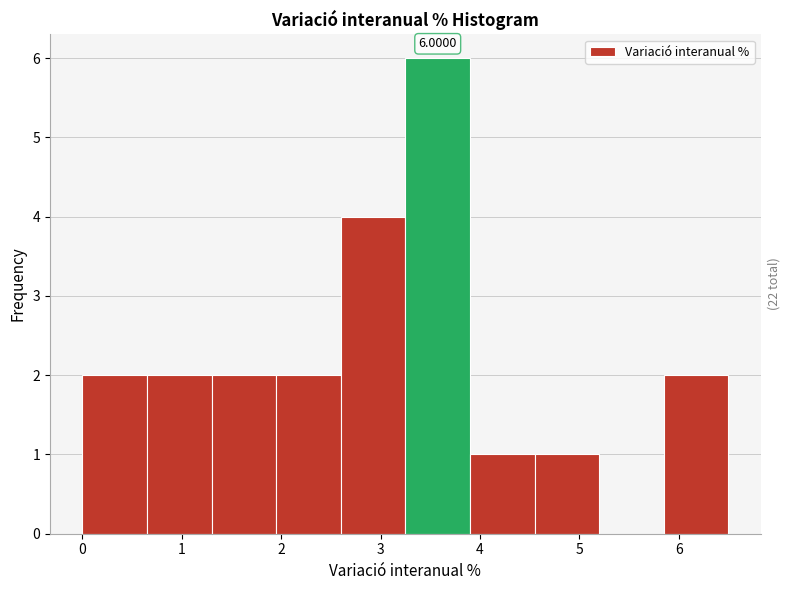

Over which range of the x-axis is the bar tallest?

3.25 to 3.90